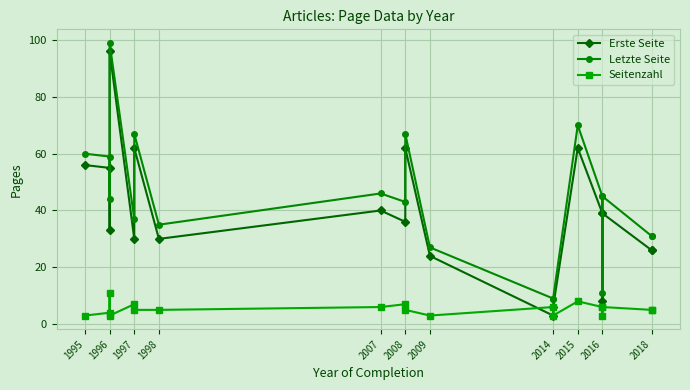

How many interior local valleys does the Seitenzahl series have?

4